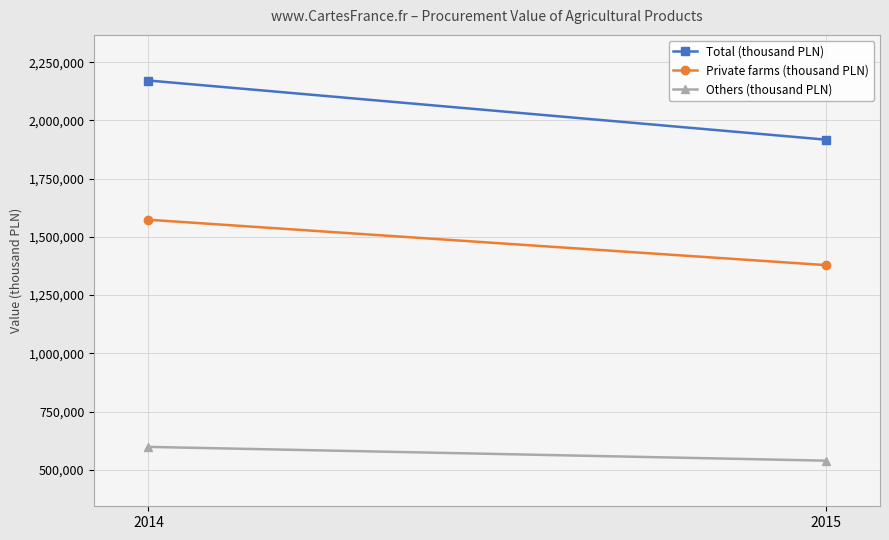

At 2014, list the series in order from smallest to largest.

Others (thousand PLN), Private farms (thousand PLN), Total (thousand PLN)